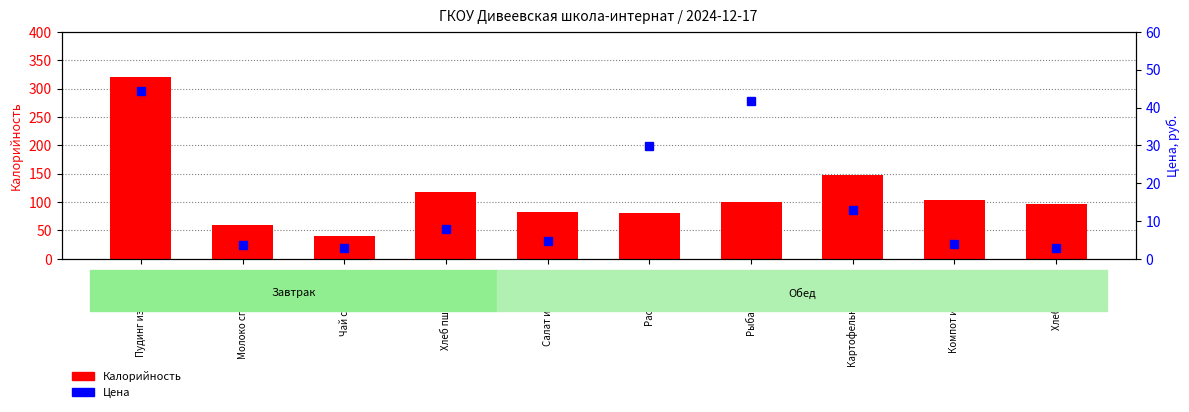

What is the smallest value displayed?

2.8